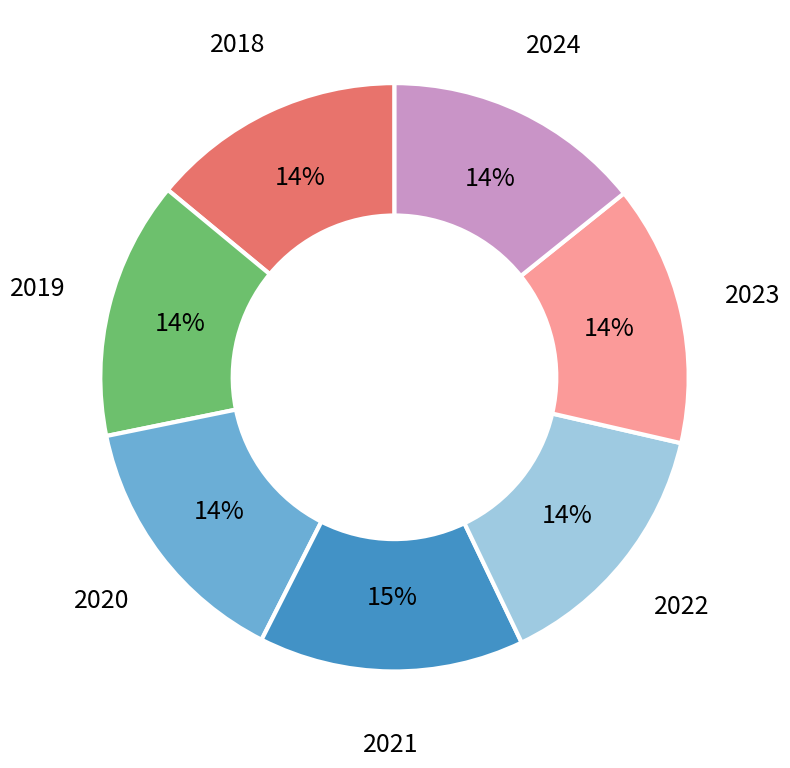

Is there any slice that represents more than half of the pie?

No